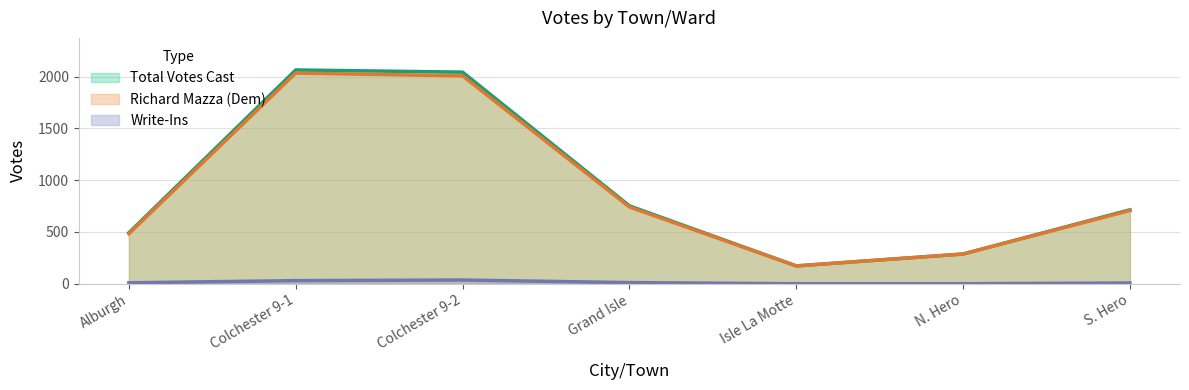

Rank the categories by Write-Ins value from lowest to highest.

Isle La Motte, N. Hero, S. Hero, Alburgh, Grand Isle, Colchester 9-1, Colchester 9-2